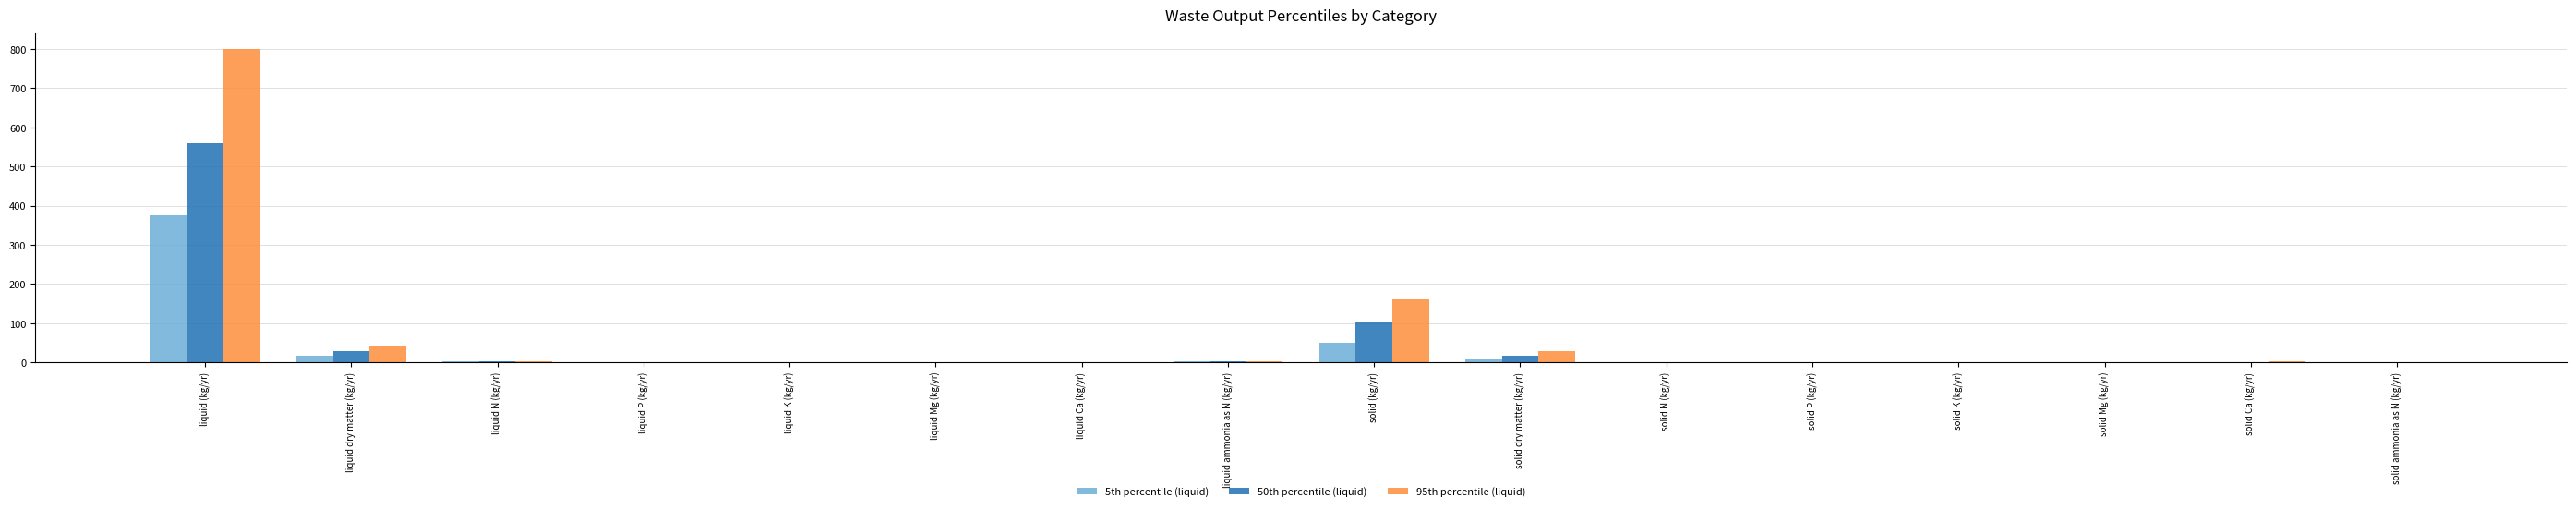

Is the value of 50th percentile (liquid) at solid ammonia as N (kg/yr) greater than the value of 5th percentile (liquid) at liquid dry matter (kg/yr)?

No